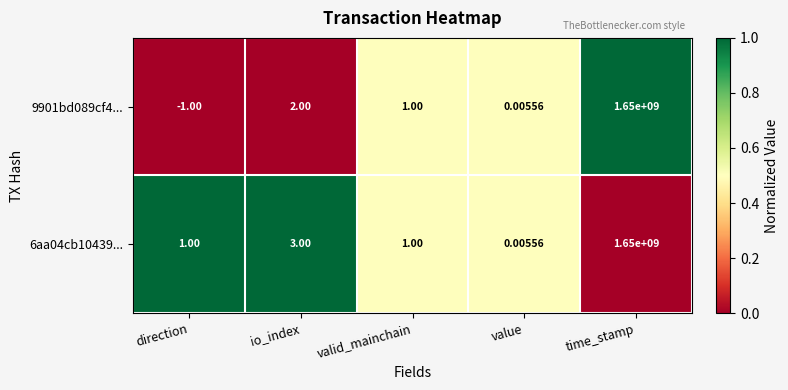

At which category is the sum across all series the highest?

time_stamp